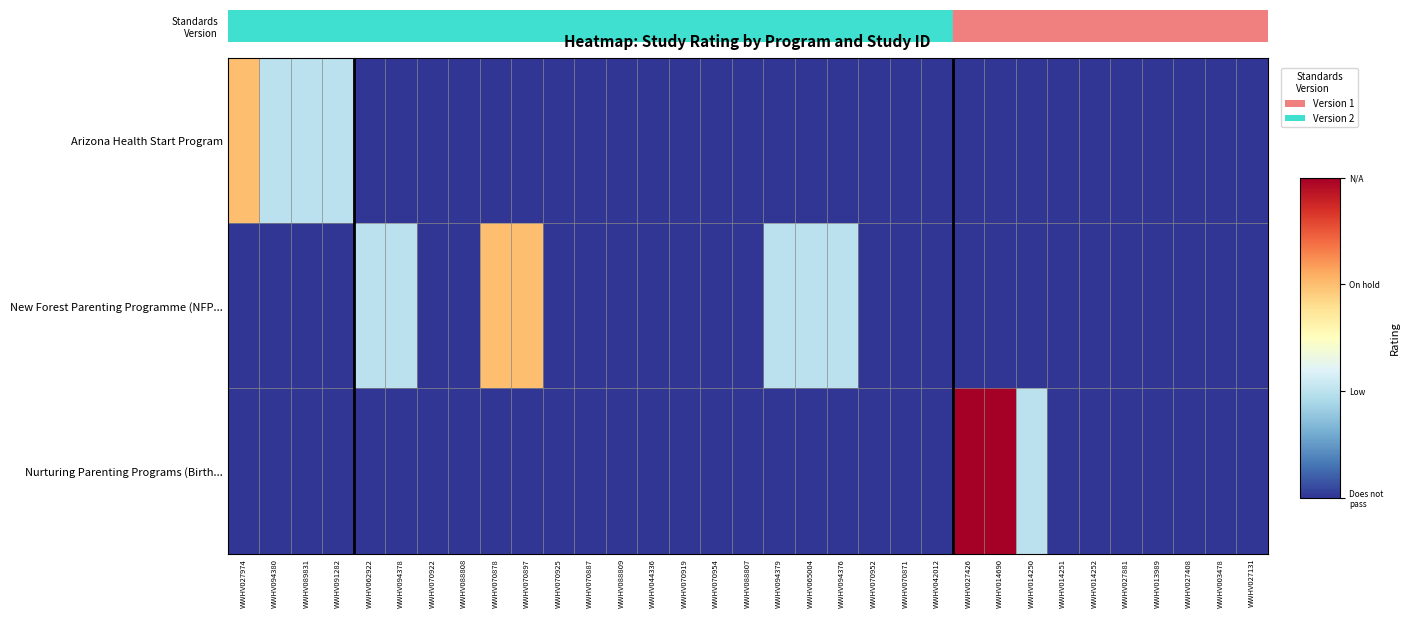

What is the maximum value shown in the chart?

3